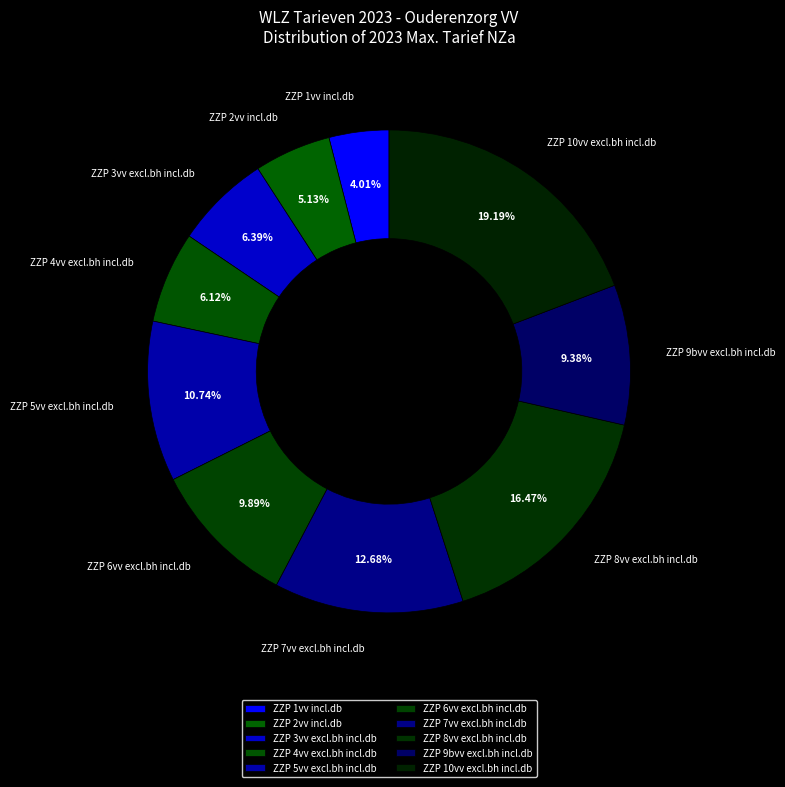

What portion of the pie excludes ZZP 10vv excl.bh incl.db?

80.8%